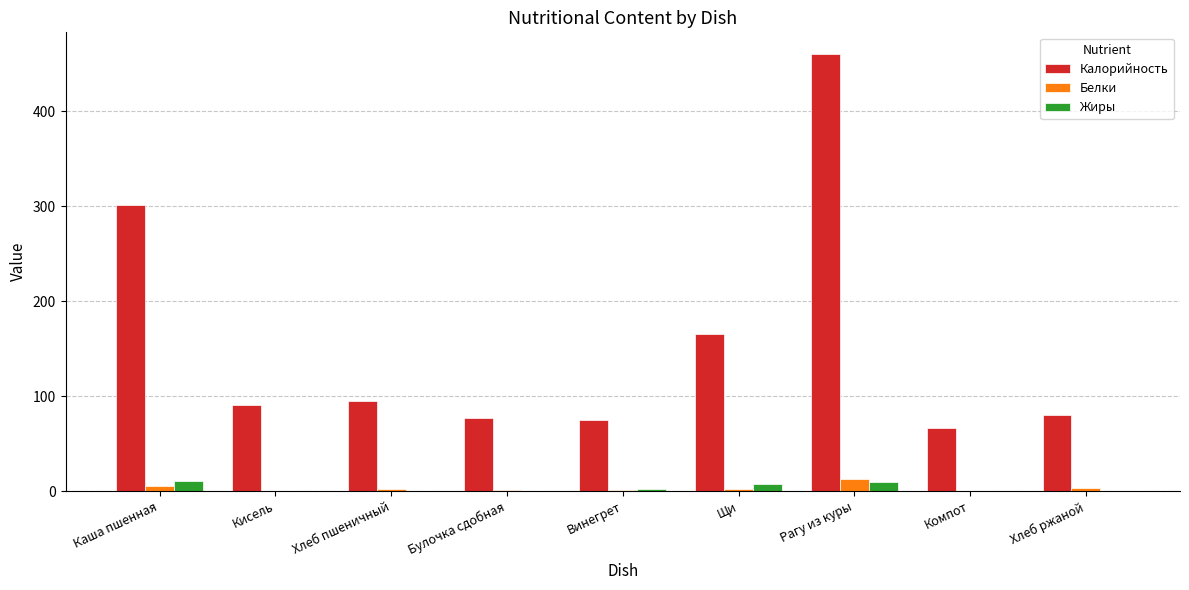

Between Каша пшенная and Компот, which series saw the biggest shift?

Калорийность